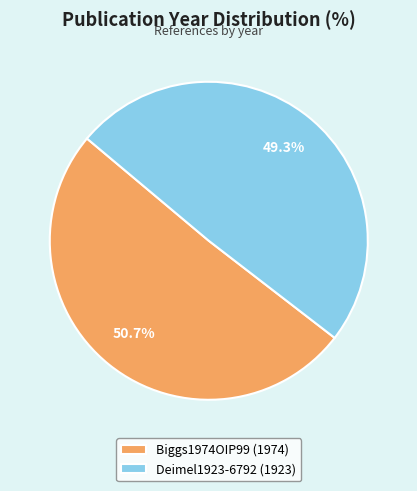

To the nearest percent, what is the combined percentage of Deimel1923-6792 and Biggs1974OIP99?

100%